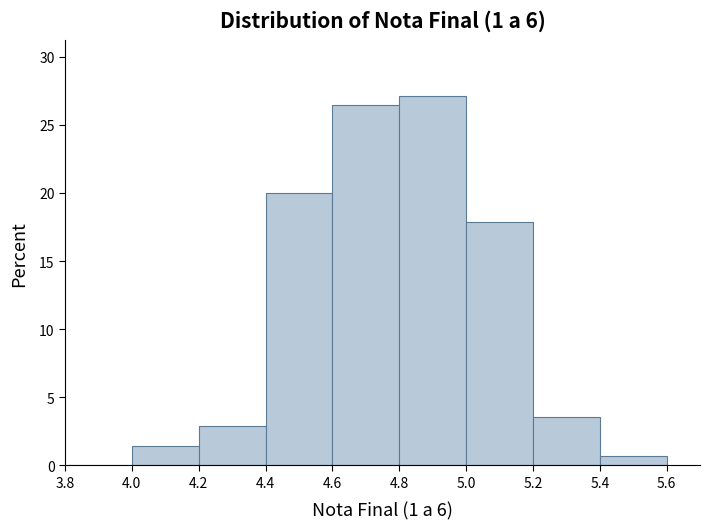

Reading left to right, list every bar in this chart as the range it spans on the x-axis followed by its height. The values are not printed on the chart, so give them approximately, as read against the axis.

3.8 to 4.0: 0
4.0 to 4.2: 1.5
4.2 to 4.4: 3.0
4.4 to 4.6: 20.0
4.6 to 4.8: 26.5
4.8 to 5.0: 27.0
5.0 to 5.2: 18.0
5.2 to 5.4: 3.5
5.4 to 5.6: 0.5